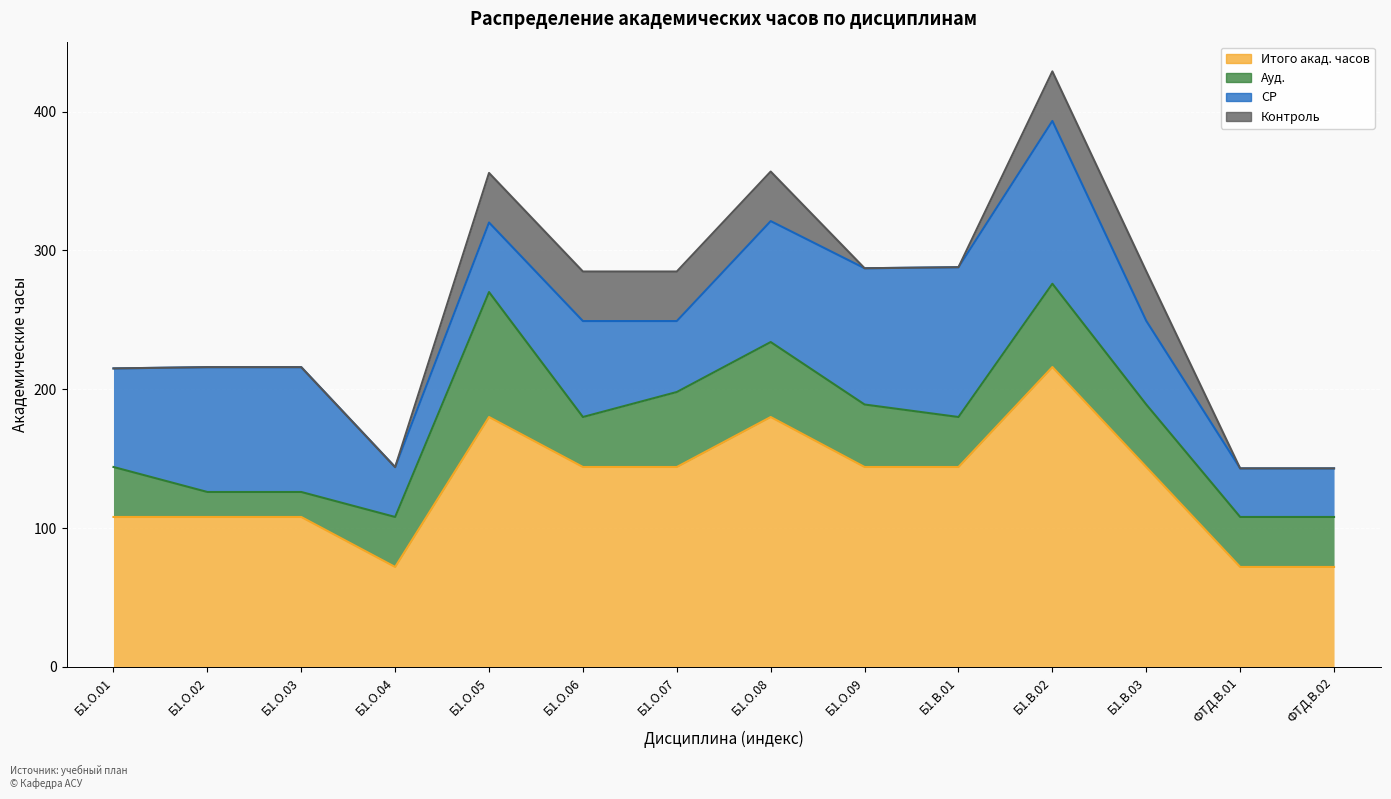

List the labels in order of СР value, largest first.

Б1.В.02, Б1.В.01, Б1.О.09, Б1.О.02, Б1.О.03, Б1.О.08, Б1.О.01, Б1.О.06, Б1.В.03, Б1.О.07, Б1.О.05, Б1.О.04, ФТД.В.01, ФТД.В.02